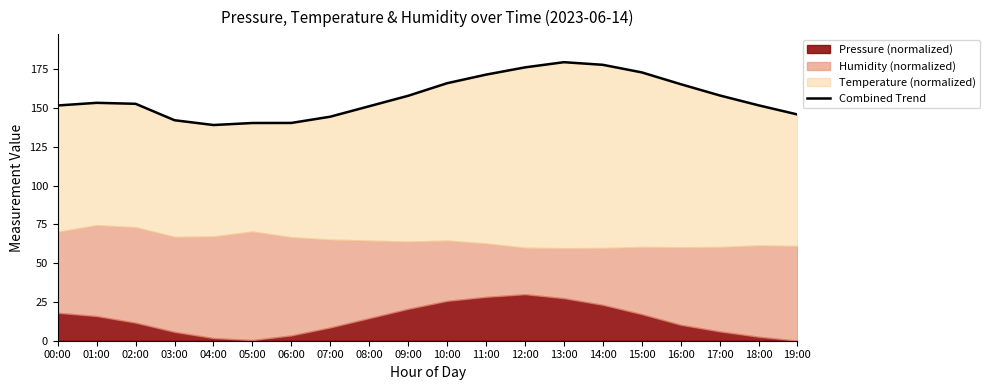

At which category does the data reach its first local valley?

04:00